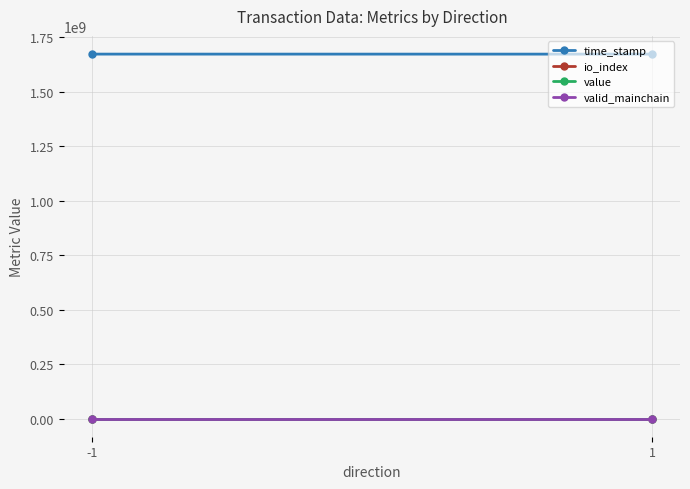

What is the value of the valid_mainchain point at the 1st from the left?

1.0